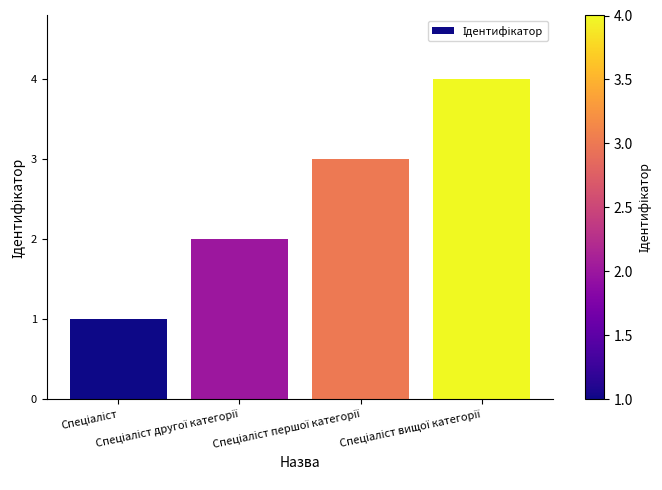

Are the bars grouped side by side (vs. stacked)?

No